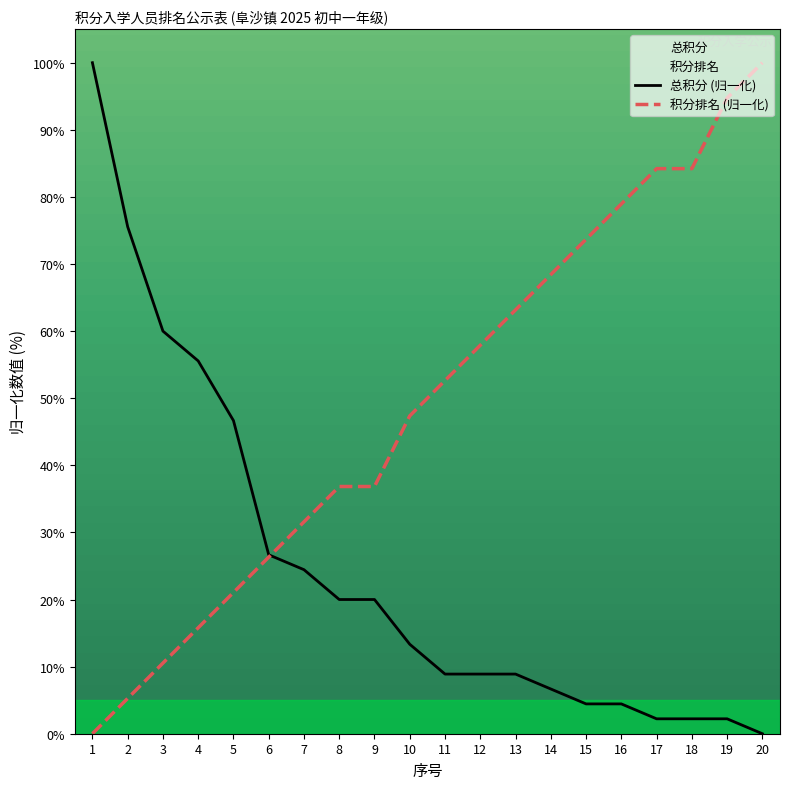

Read the 积分排名 value at 16.

78.9